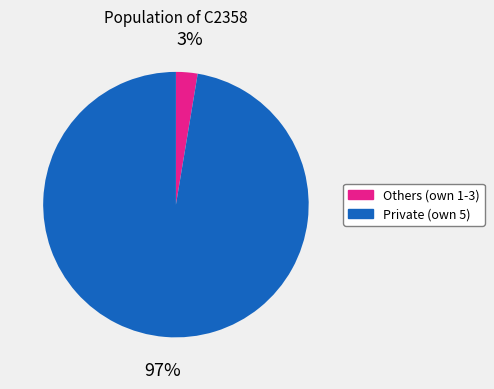

Which slice represents more than half of the pie?

Private (own 5)